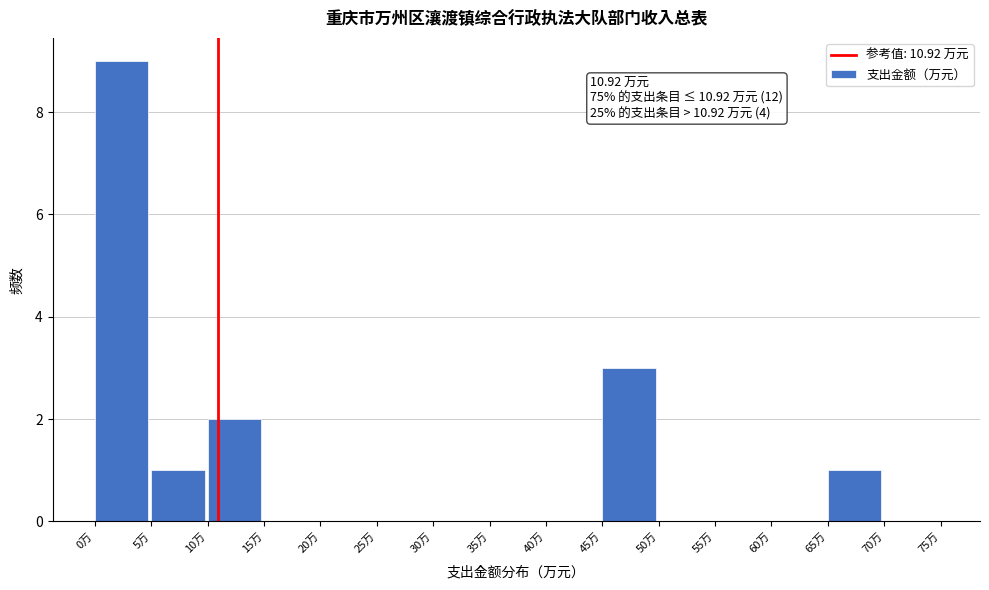

Over which range of the x-axis is the bar tallest?

0 to 5